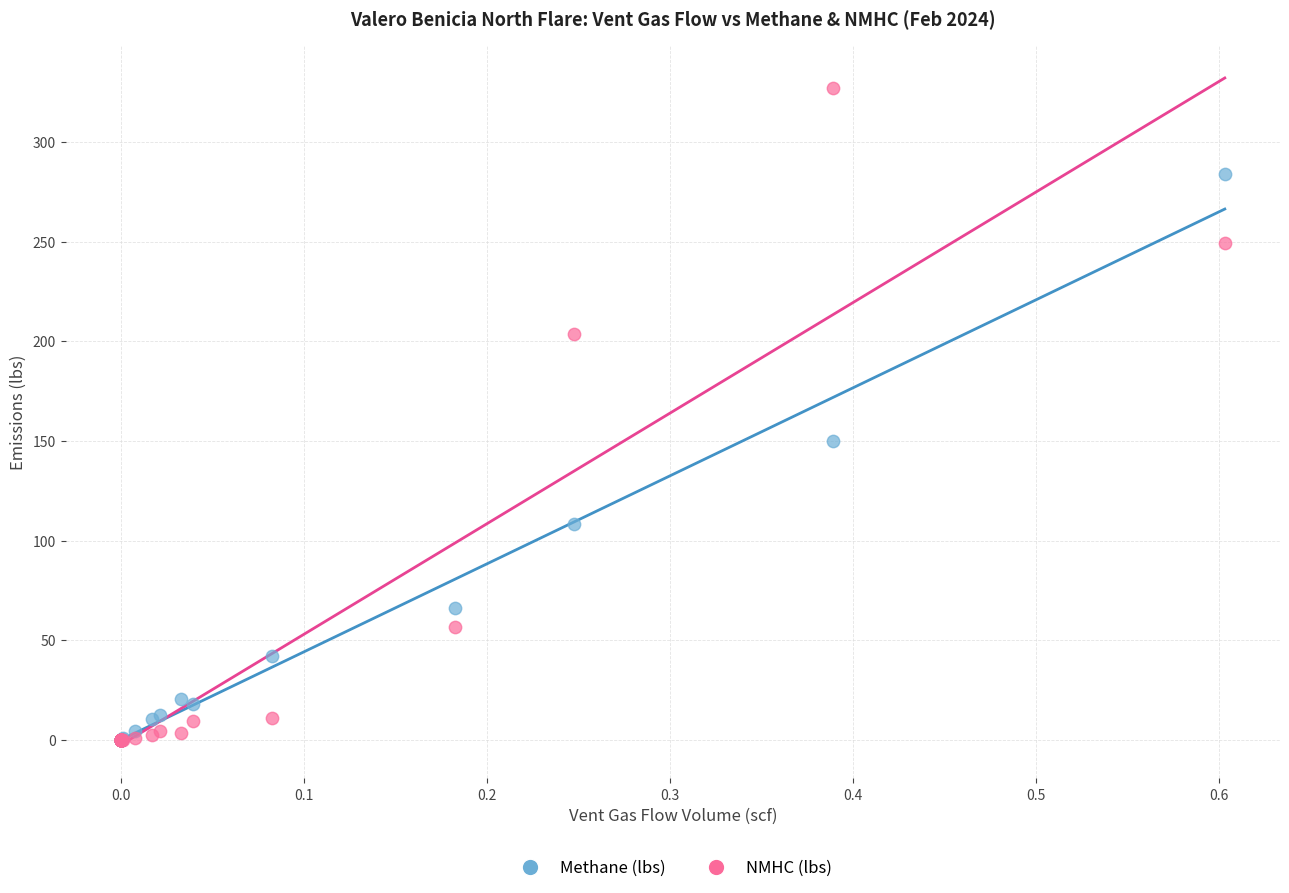

What are all the series names shown in the legend?

Methane (lbs), NMHC (lbs)